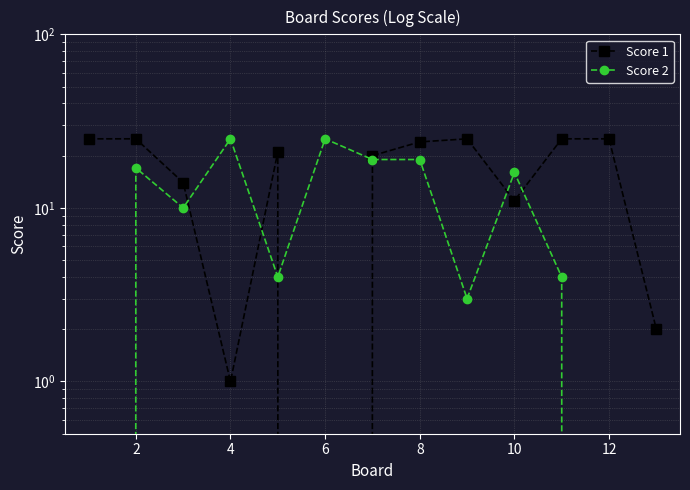

Rank the series by their maximum value, from highest to lowest.

Score 1, Score 2